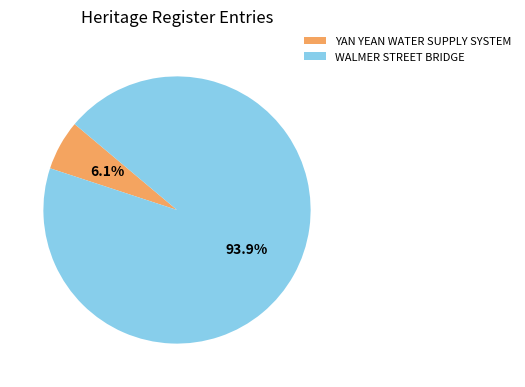

What percentage do YAN YEAN WATER SUPPLY SYSTEM and WALMER STREET BRIDGE together represent?

100.0%